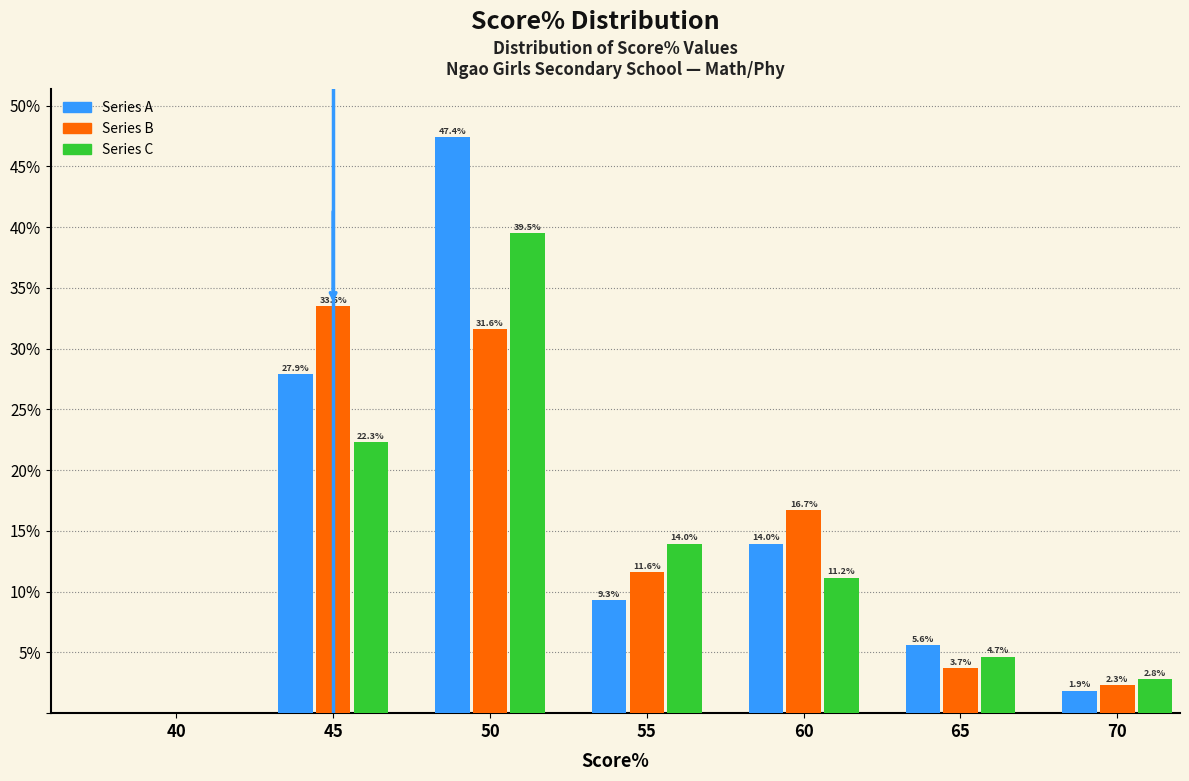

Reading left to right, transcribe all the data shown in this chart.

Series A: 40=0.0	45=27.9	50=47.4	55=9.3	60=14.0	65=5.6	70=1.9
Series B: 40=0.0	45=33.5	50=31.6	55=11.6	60=16.7	65=3.7	70=2.3
Series C: 40=0.0	45=22.3	50=39.5	55=14.0	60=11.2	65=4.7	70=2.8